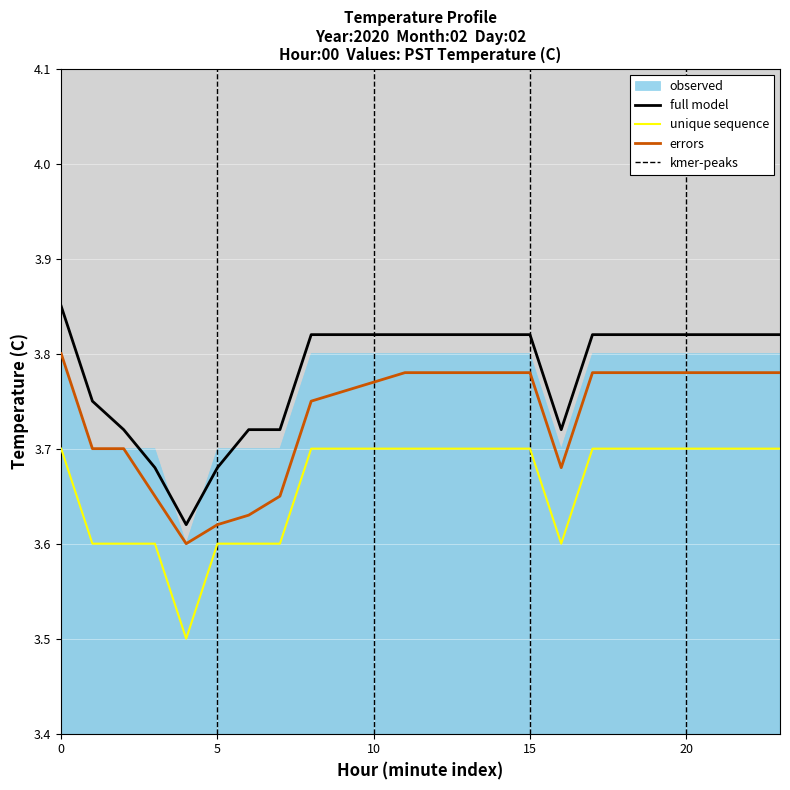

What is the difference between the maximum and minimum values in the full_model series?

0.2